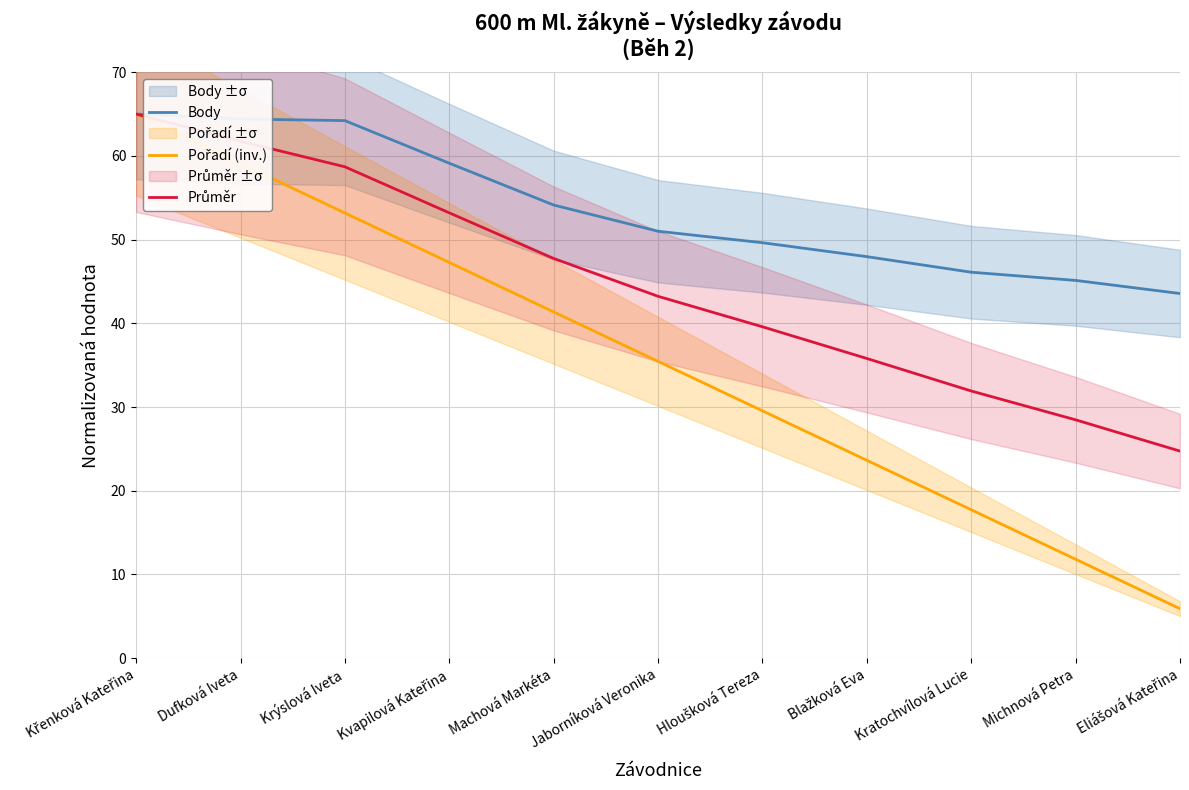

Rank the series by their average value, from lowest to highest.

Pořadí (inv.), Průměr, Body